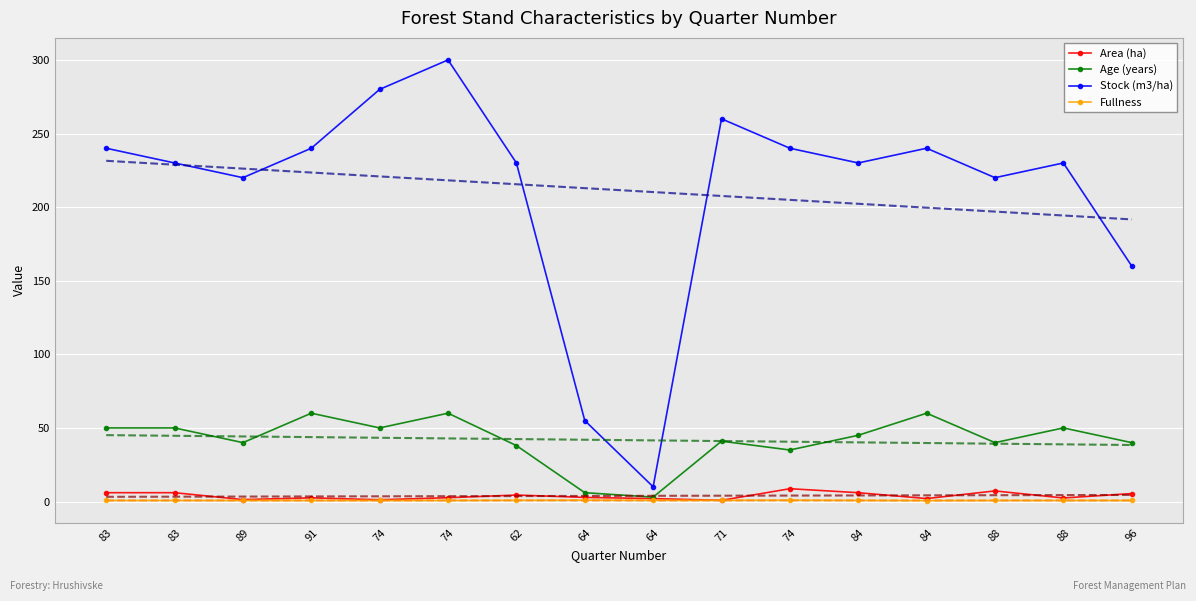

List the series in order of their peak value, lowest first.

Fullness, Area (ha), Age (years), Stock (m3/ha)